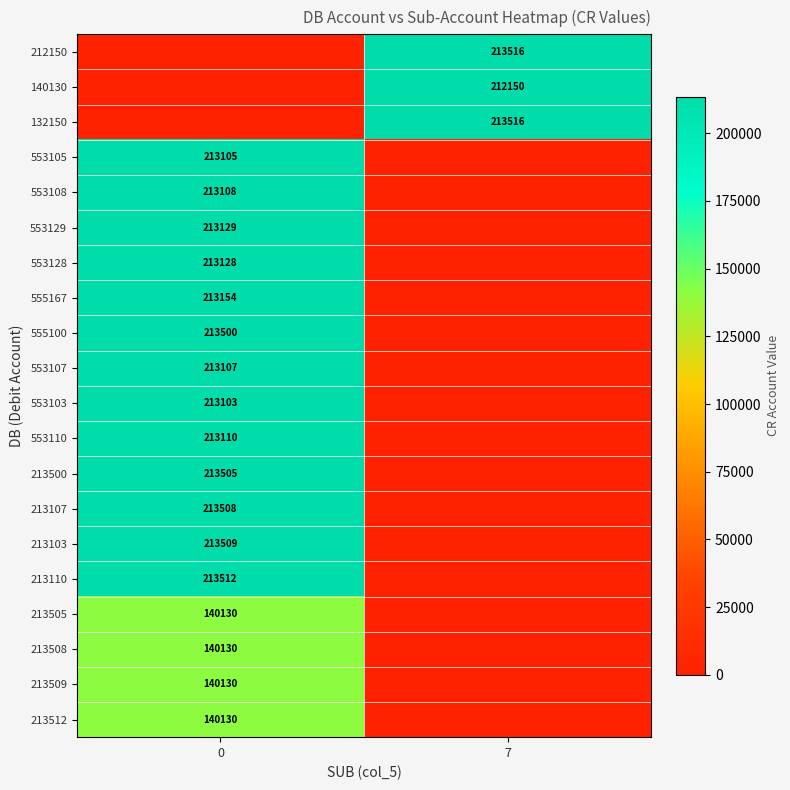

What is the spread (max minus min) of values at 0?

213512